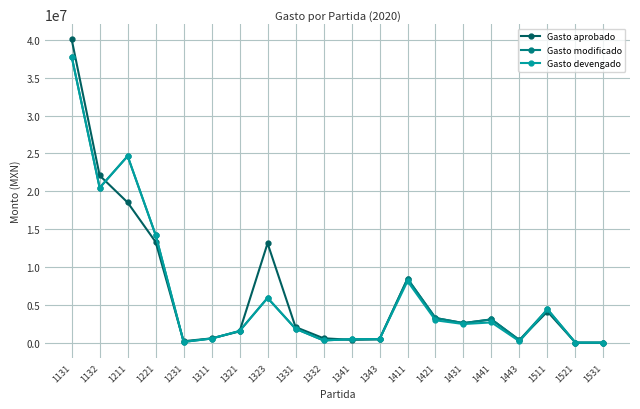

True or false: Gasto modificado has more than 1 interior local peaks.

True